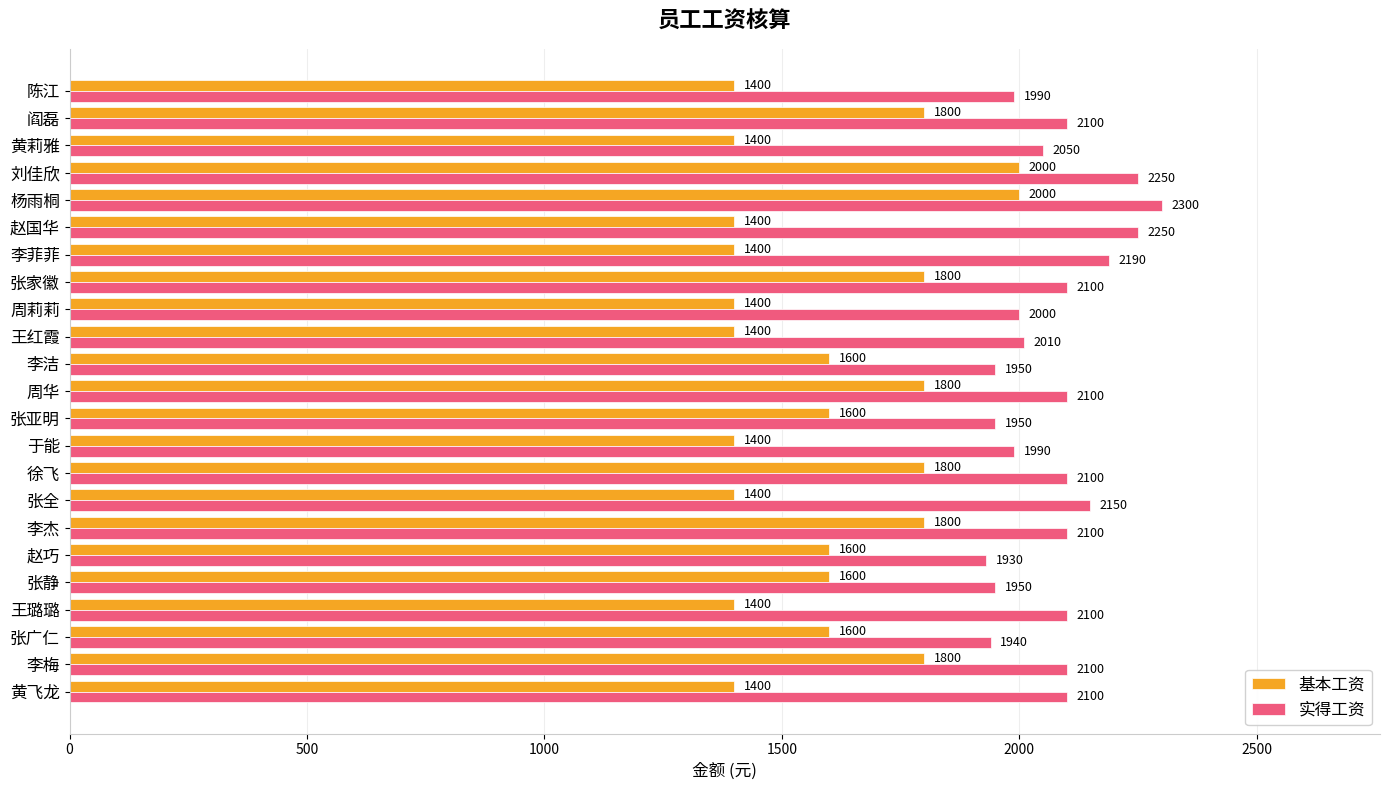

At how many categories does at least one series exceed 1984?

18